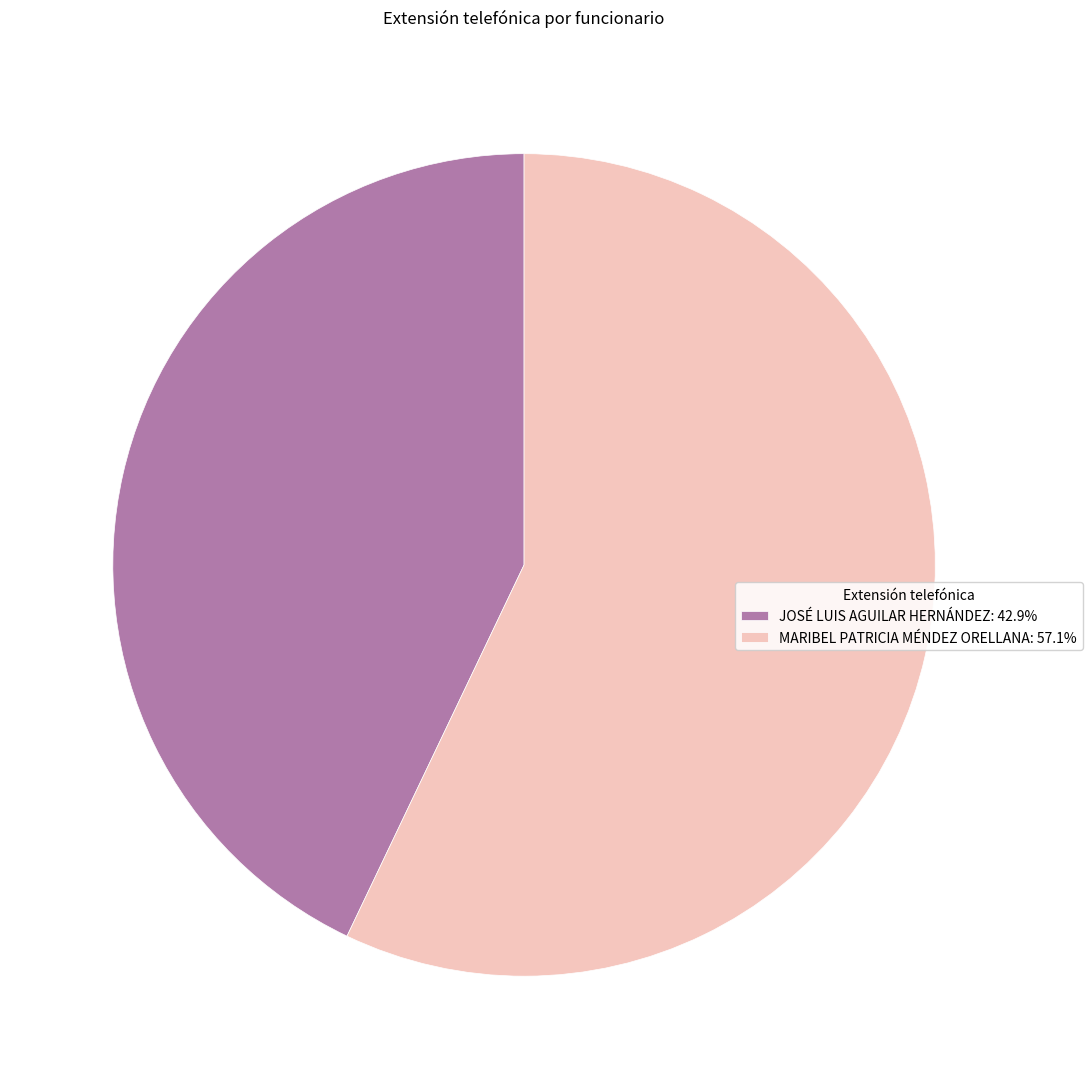

The MARIBEL PATRICIA MÉNDEZ ORELLANA slice represents 57% of the pie. True or false?

True